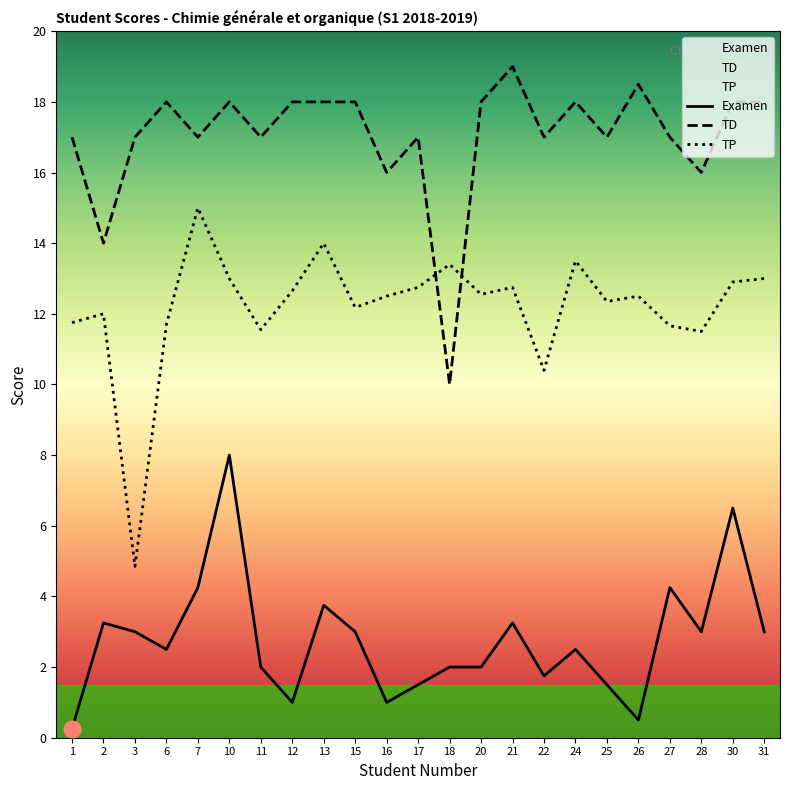

True or false: Examen and TD cross at least once.

False